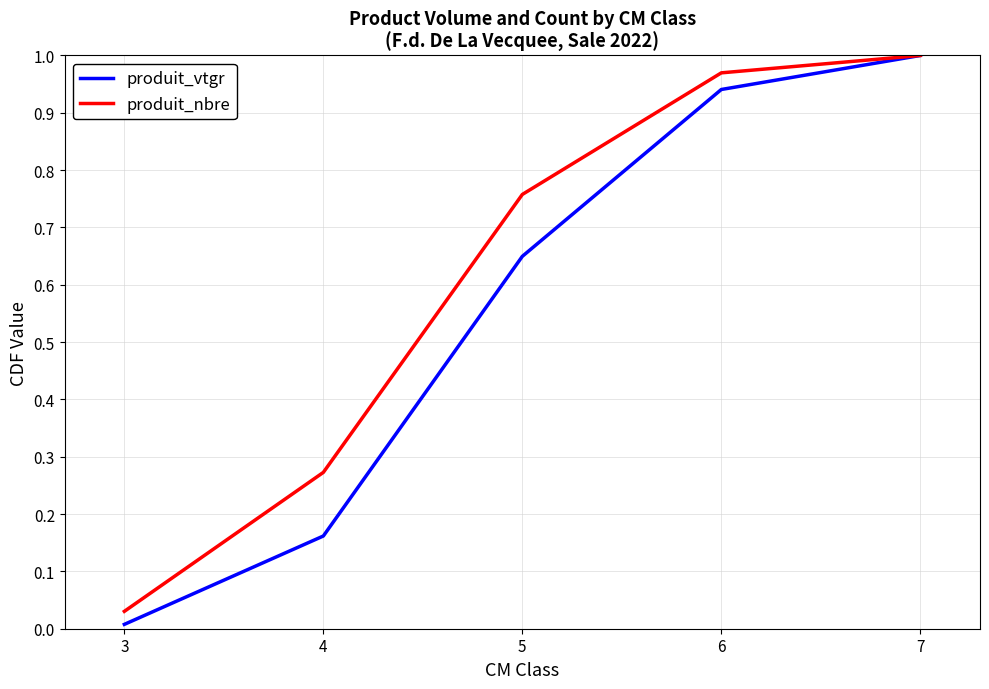

What is the total value across all series at 6?

1.9